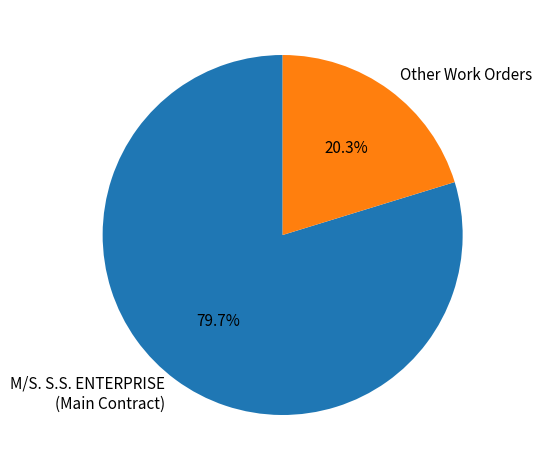

Do Other Work Orders and M/S. S.S. ENTERPRISE (Main Contract) together represent more than half of the pie?

Yes